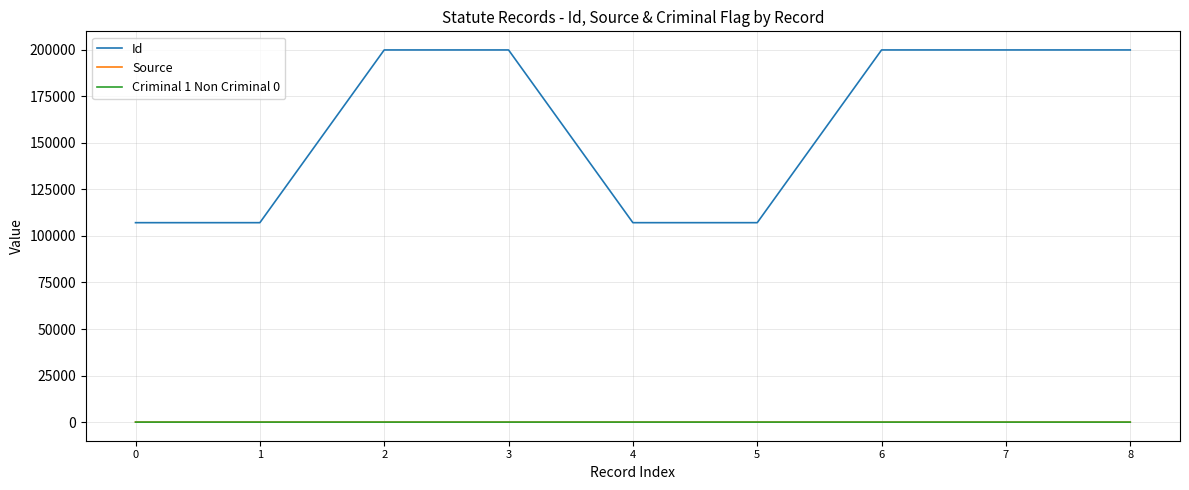

What is the sum of all Id values?

1427772